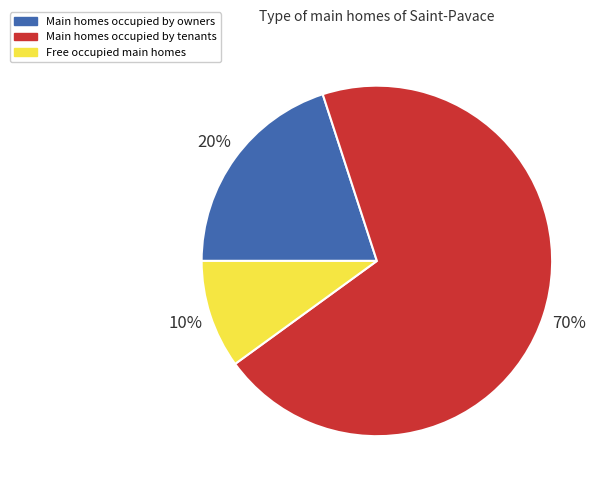

What is the smallest slice in the pie chart?

Free occupied main homes